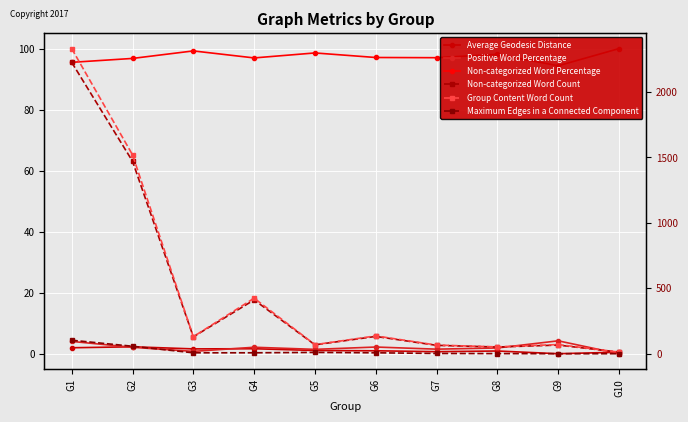

True or false: Non-categorized Word Count and Average Geodesic Distance intersect in this chart.

False